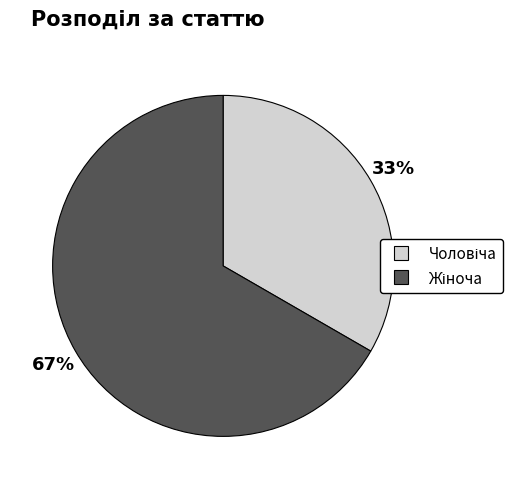

To the nearest percent, what is the average slice percentage?

50%